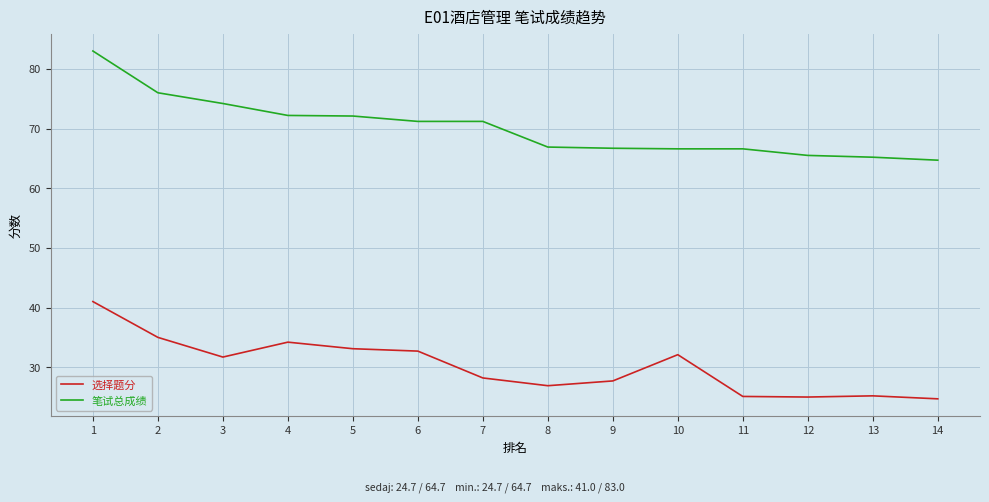

What is the minimum value for 笔试总成绩?

64.7